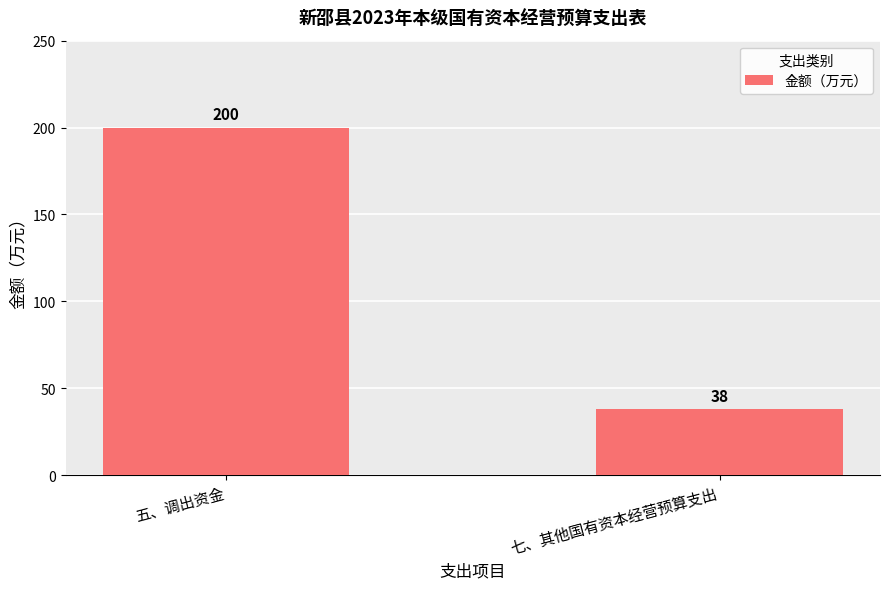

True or false: the data shows 324 at 五、调出资金.

False